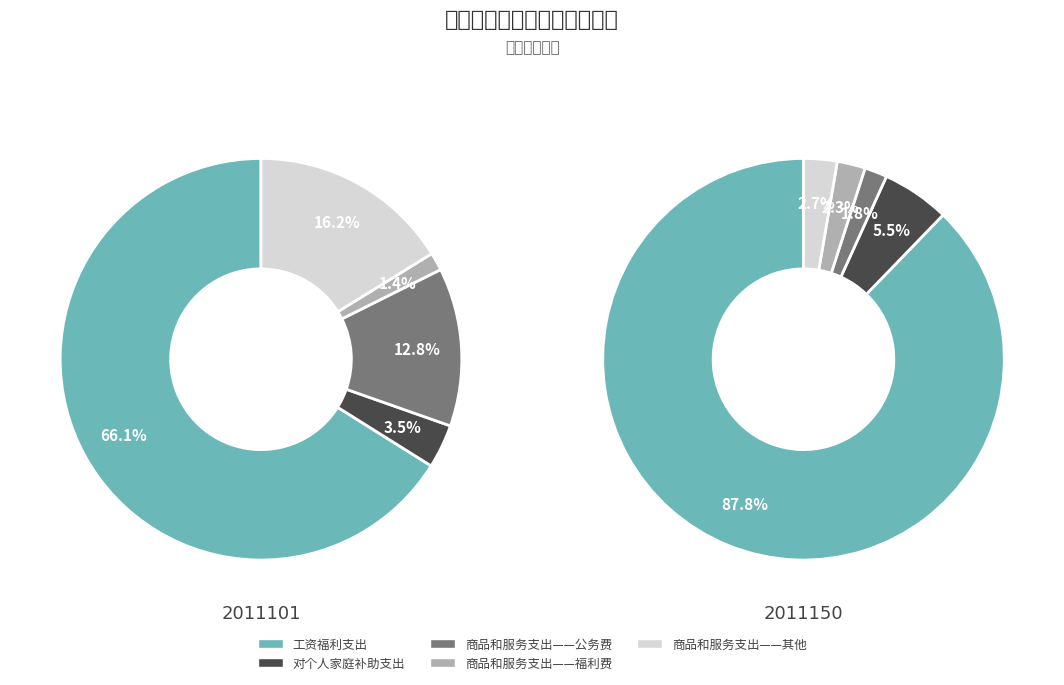

Which series has the widest spread of values?

工资福利支出